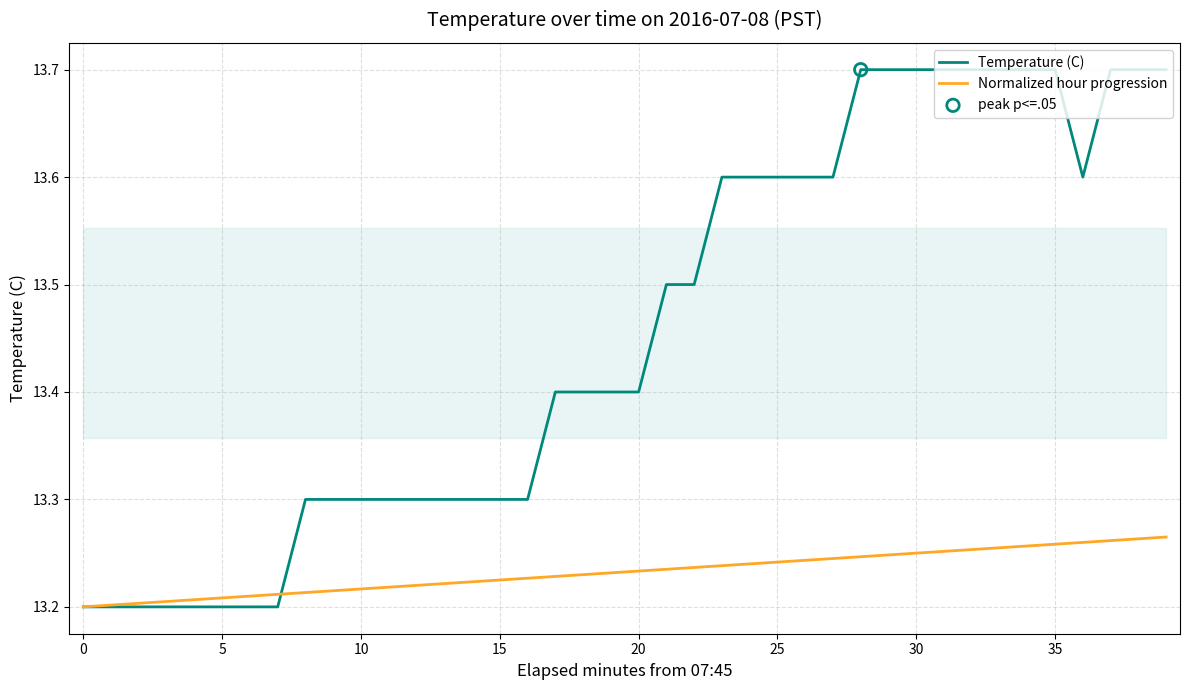

At which category is the sum across all series the highest?

39